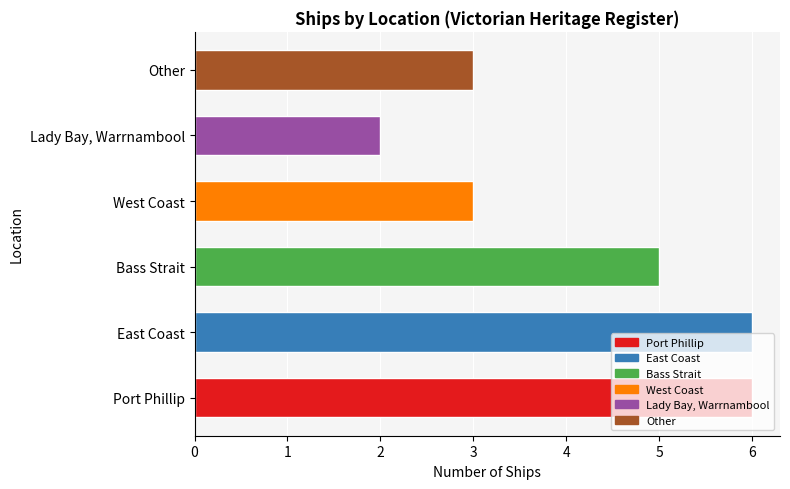

What is the average value?

4